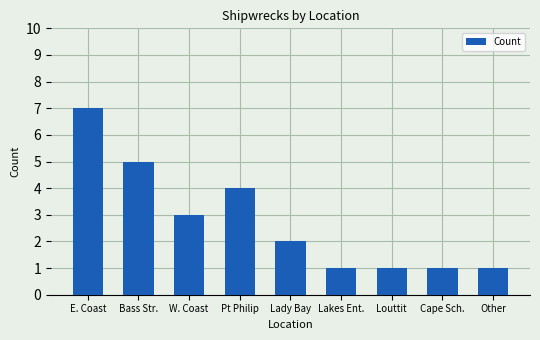

What position from the right is Other?

1